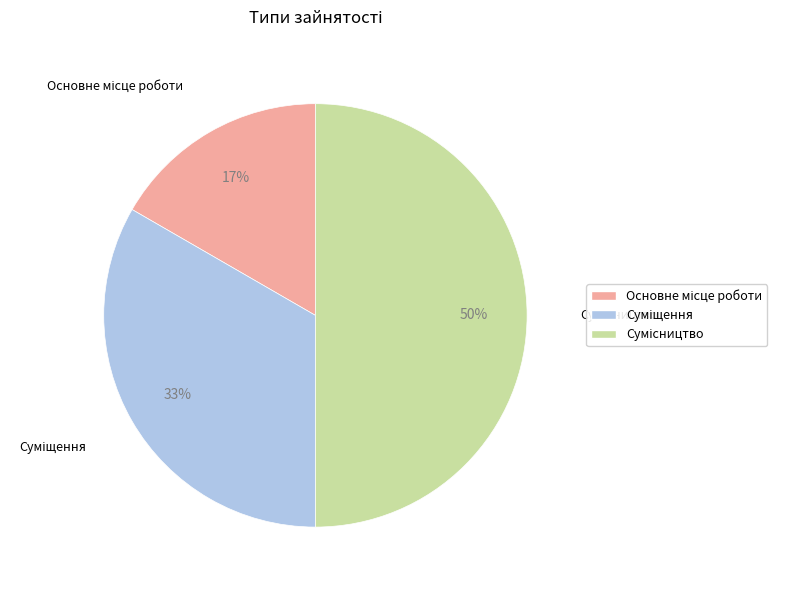

To the nearest percent, what is the difference between the largest and smallest slice percentages?

33%